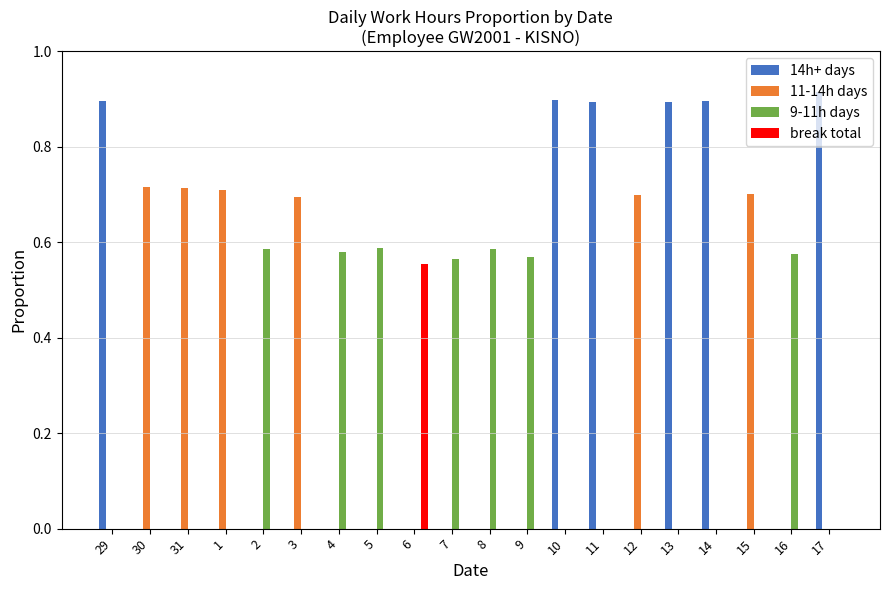

What are all the series names shown in the legend?

14h+ days, 11-14h days, 9-11h days, break total